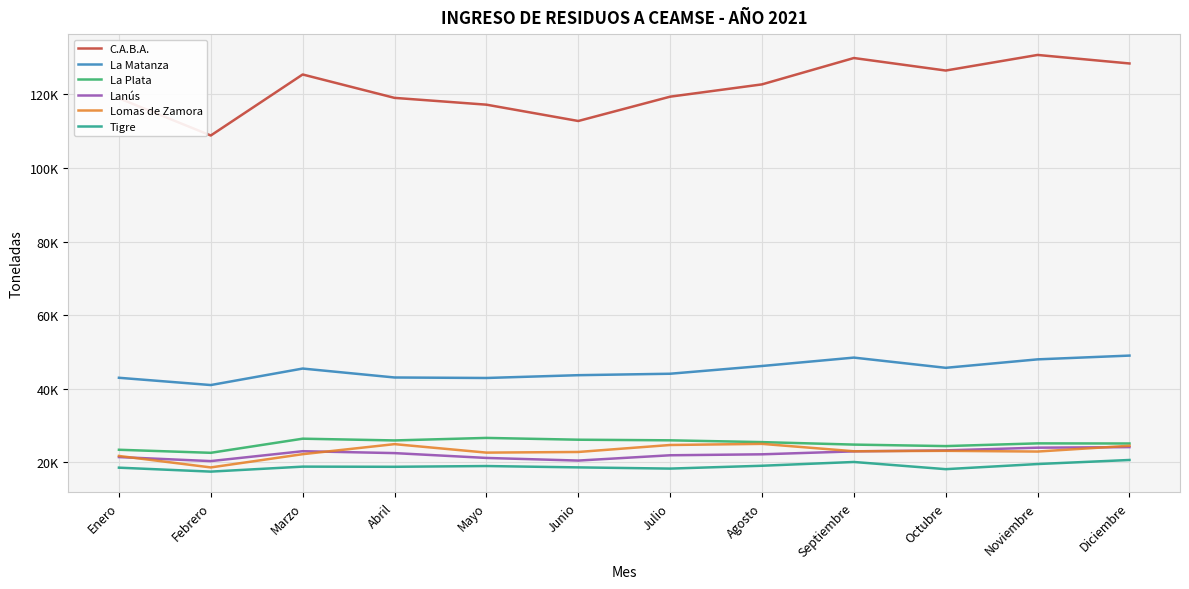

Reading right to left, what are all the values shown in this chart?

C.A.B.A.: 128429.4	130748.1	126507.1	129911.4	122743.8	119398.7	112784.6	117224.7	119072.1	125433.6	108841.5	118968.5
La Matanza: 48982.7	47956.8	45656.1	48434.2	46152.4	44046.2	43653.5	42891.6	43027.3	45456.0	40969.4	42949.0
La Plata: 25075.5	25107.2	24367.4	24775.4	25450.9	25938.6	26103.9	26591.2	25906.9	26381.4	22541.2	23368.6
Lanús: 24089.2	23934.8	23203.2	22934.7	22132.5	21873.1	20430.8	21147.6	22460.8	22978.7	20288.2	21379.6
Lomas de Zamora: 24462.4	22883.7	23079.3	22964.5	24972.7	24667.6	22767.7	22594.7	24900.2	22169.5	18567.0	21685.7
Tigre: 20590.8	19488.1	18092.5	20047.5	19022.0	18248.1	18577.7	18944.5	18739.8	18781.5	17427.6	18499.2